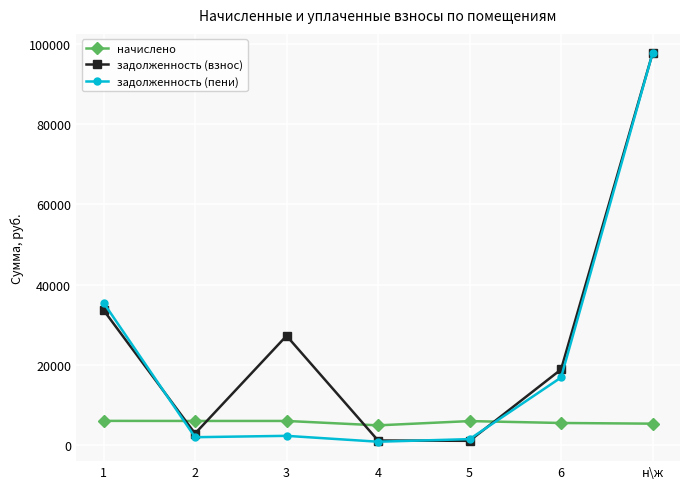

Where is задолженность (взнос) nearest to the value 49392?

1